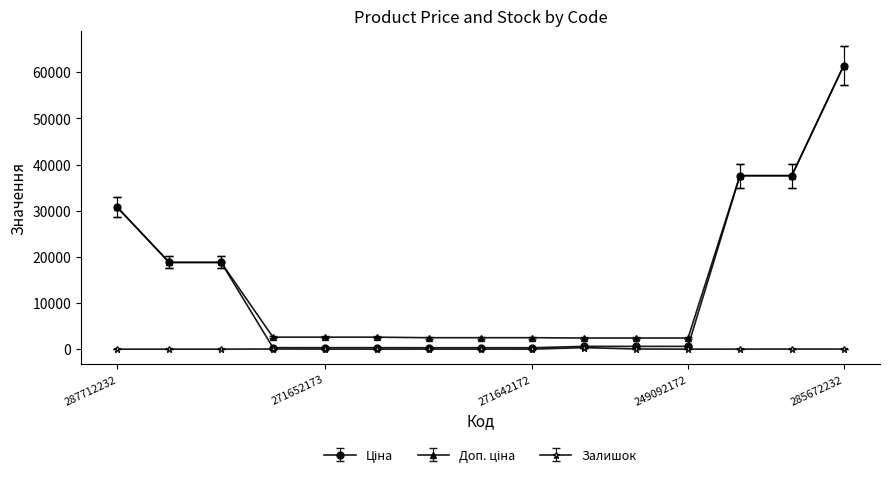

What is the maximum value shown in the chart?

61434.3